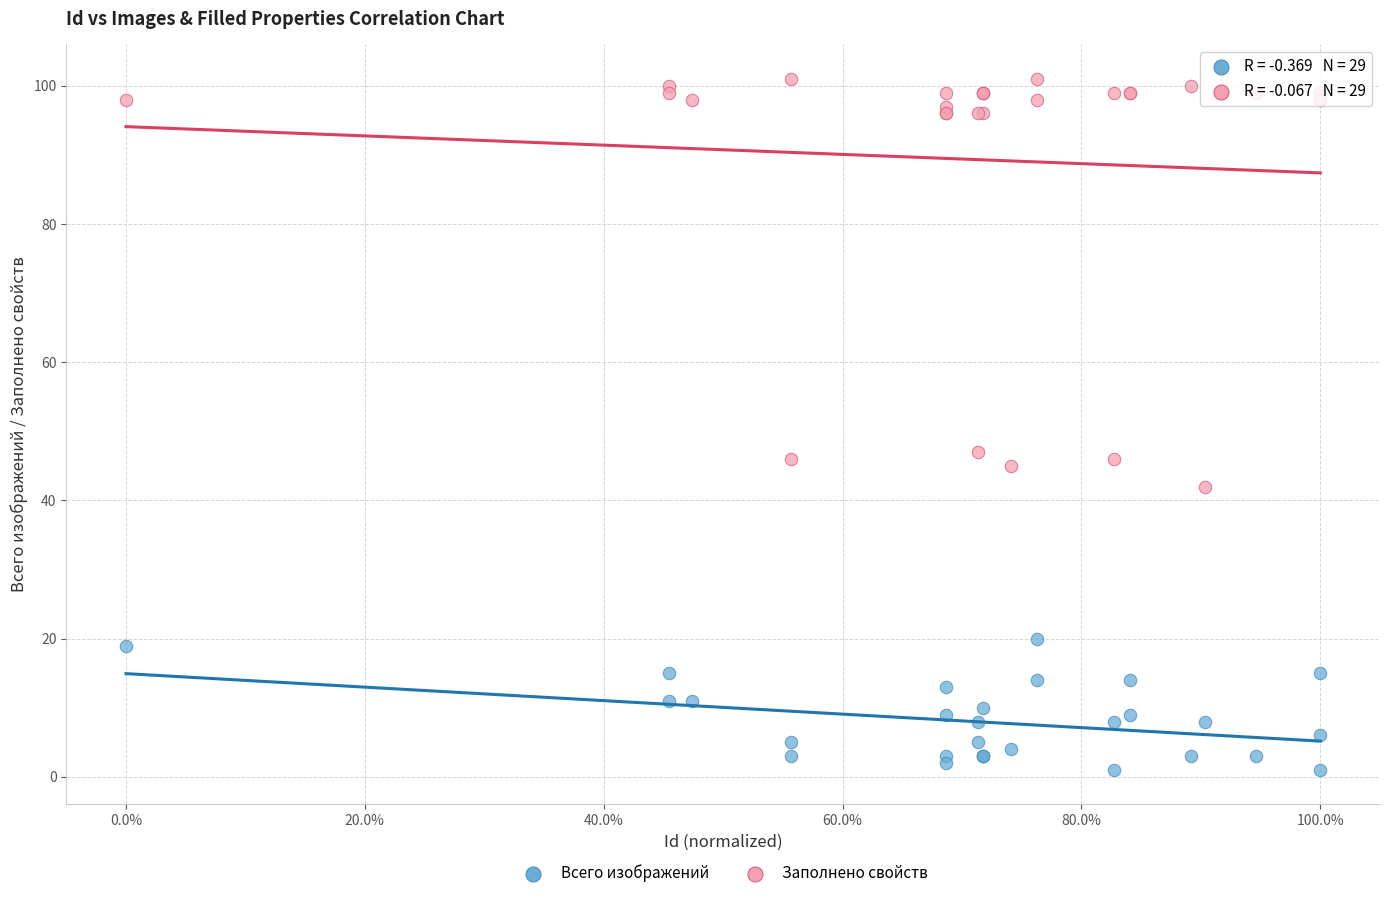

Which series reaches the maximum Y coordinate?

Заполнено свойств